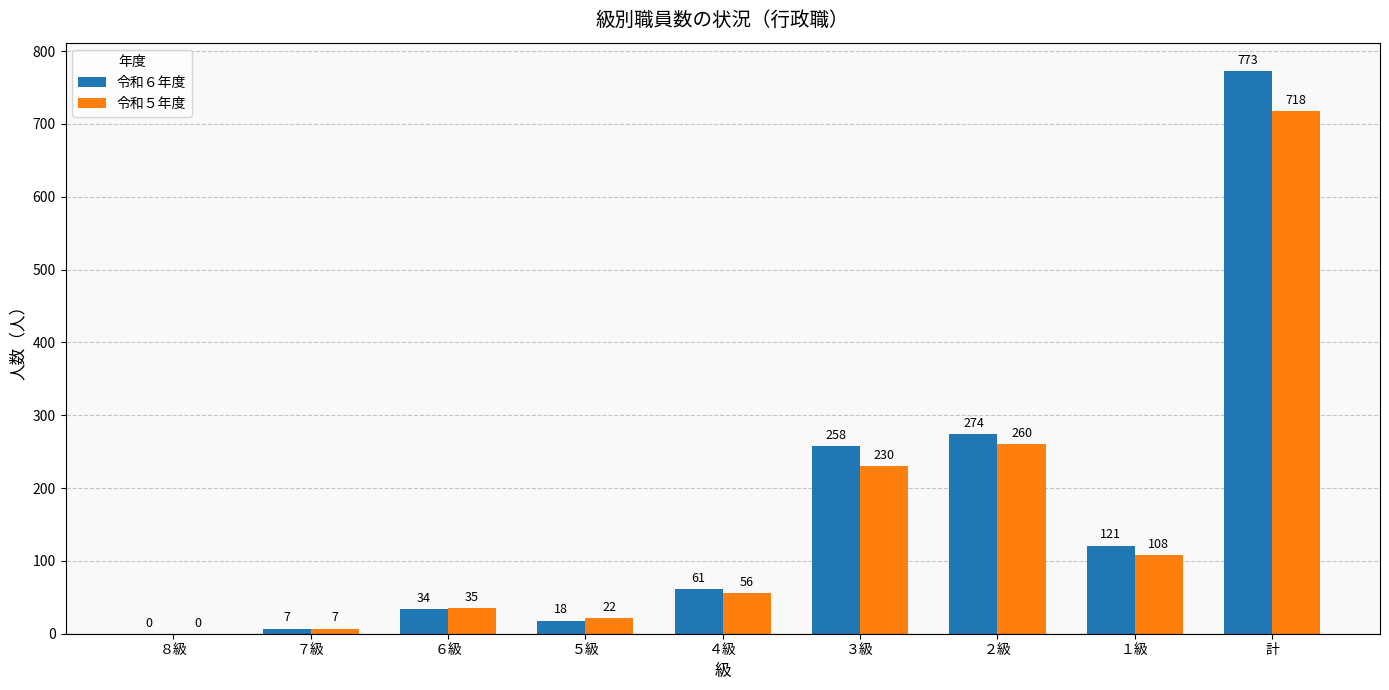

Which series has the largest range (max minus min)?

令和６年度